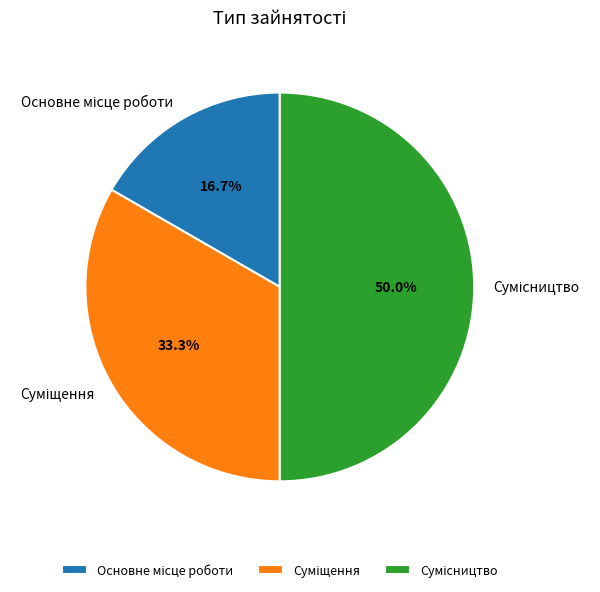

To the nearest percent, what is the average slice percentage?

33%